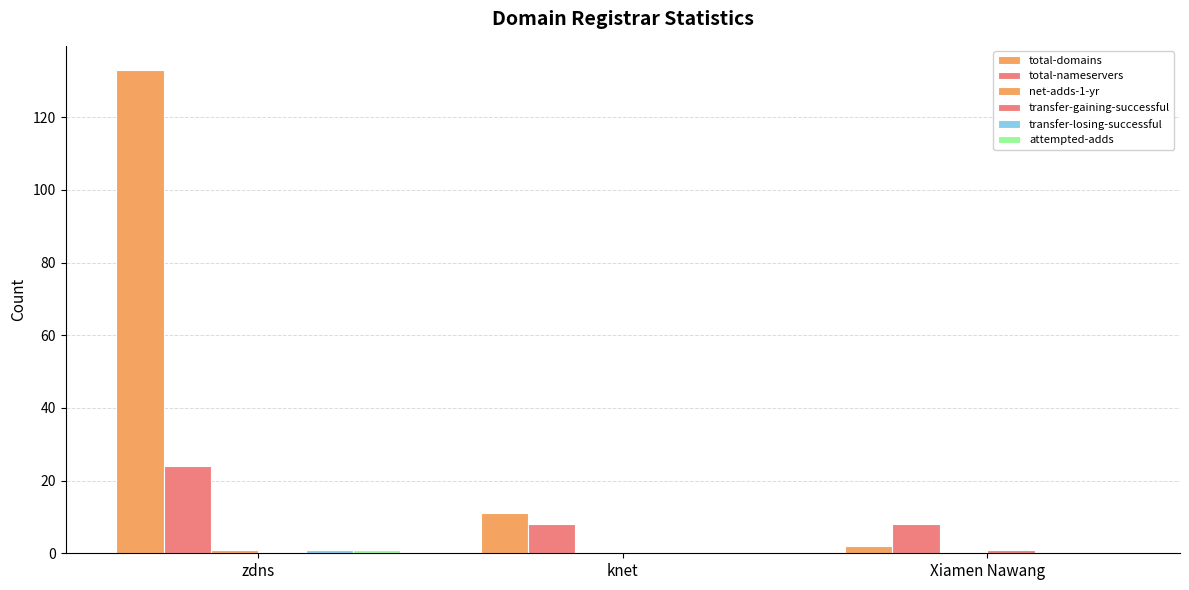

What is the sum of the total-nameservers values at Xiamen Nawang and knet?

16